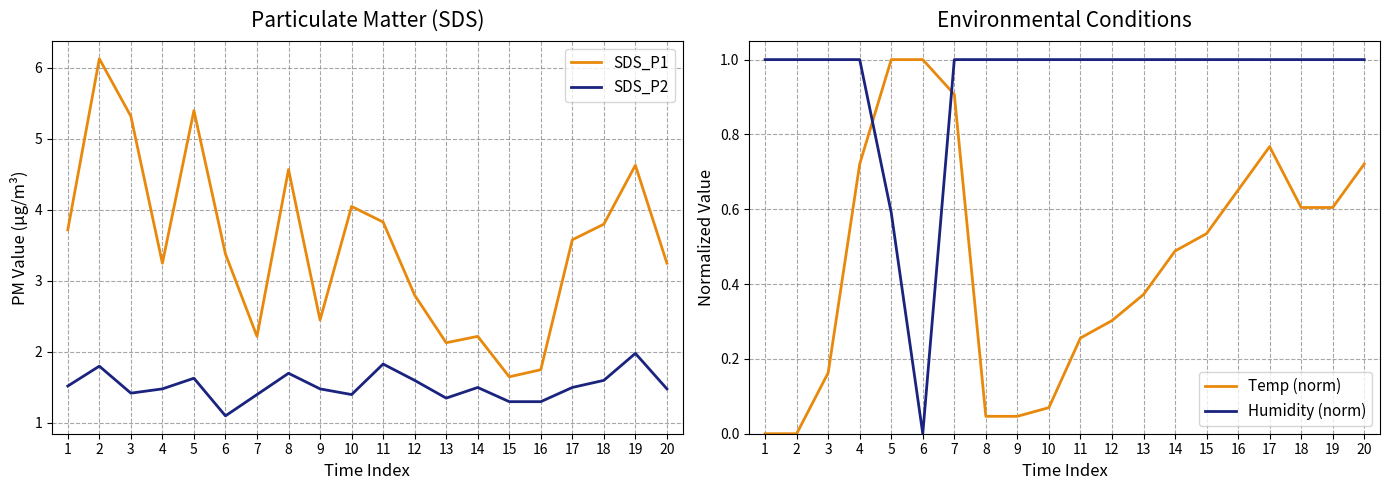

Does the chart have visible grid lines?

Yes